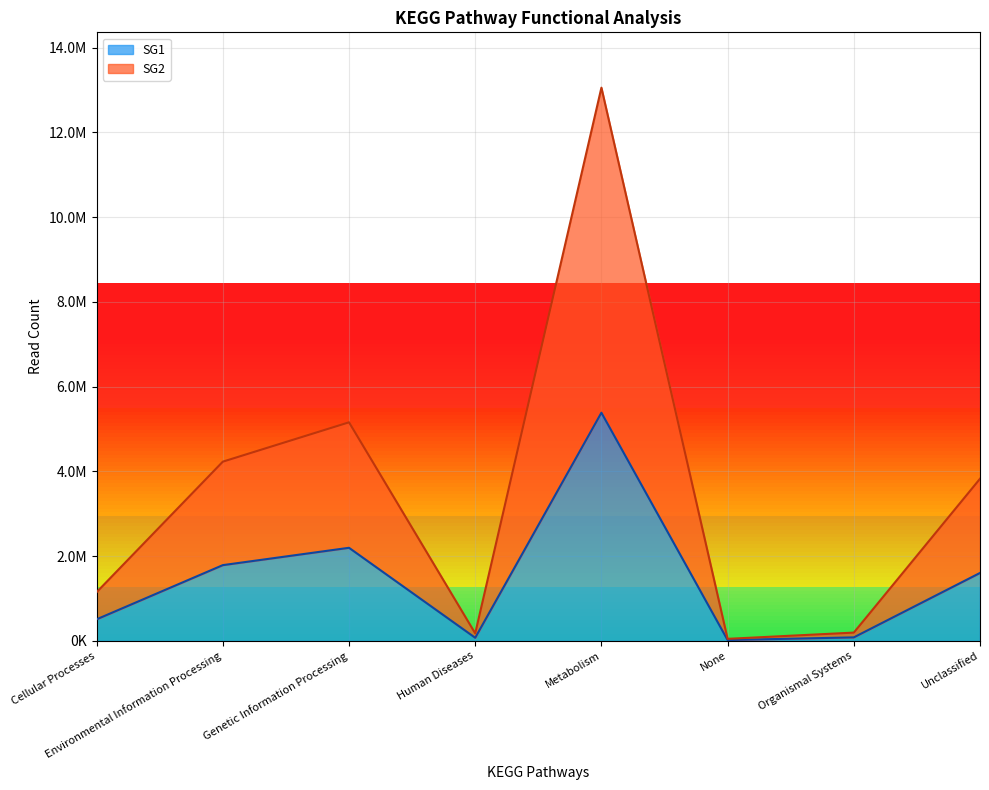

Where is SG2 nearest to the value 6552764?

Genetic Information Processing